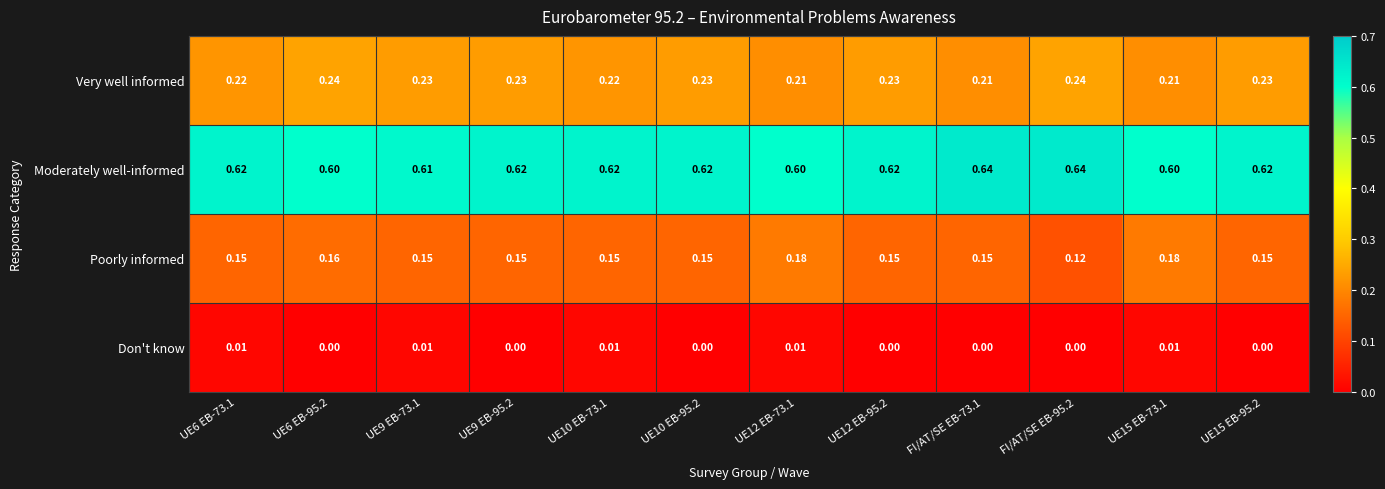

Which series changed the most between UE6 EB-95.2 and UE12 EB-73.1?

Very well informed